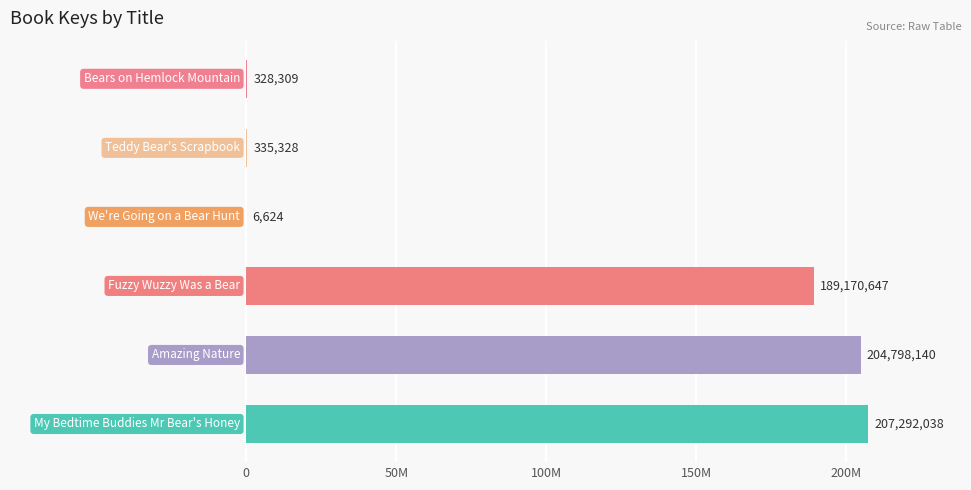

What is the sum of the values at Fuzzy Wuzzy Was a Bear and Teddy Bear's Scrapbook?

189505975